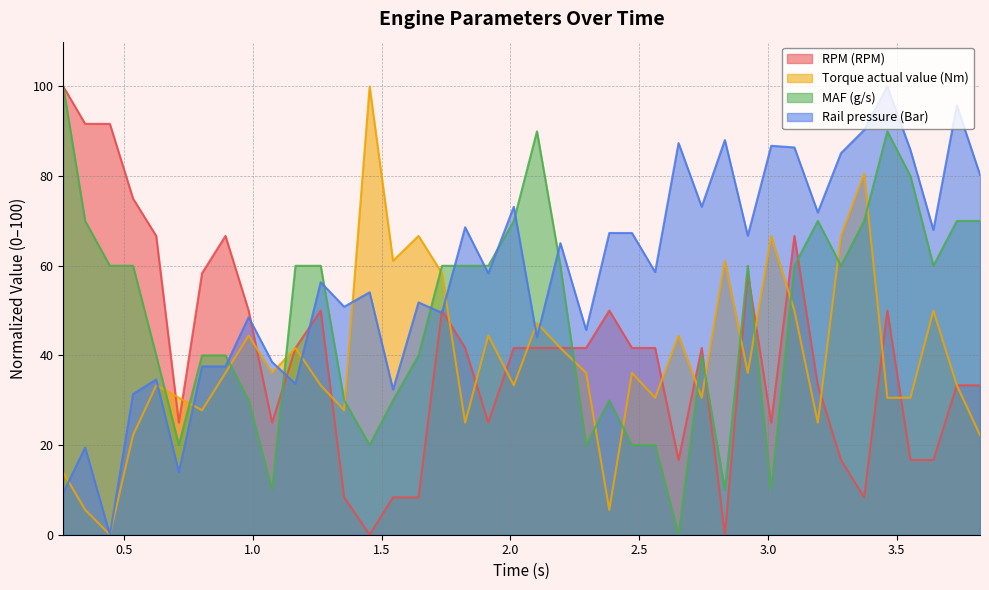

Which series has the largest total across all categories?

Rail pressure (Bar)